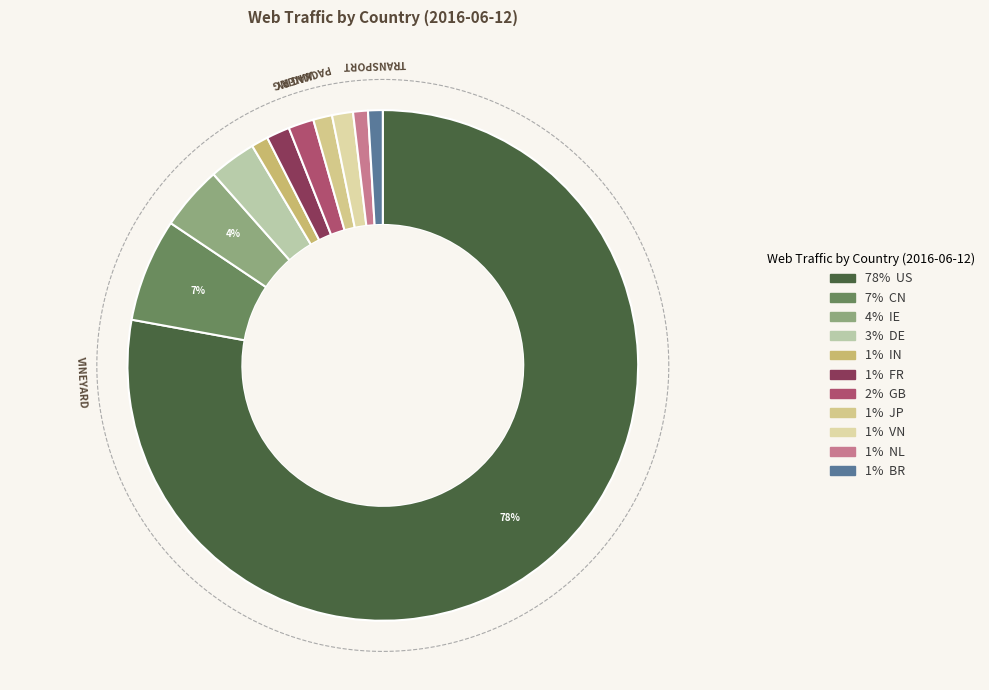

How many slices are in this pie chart?

11